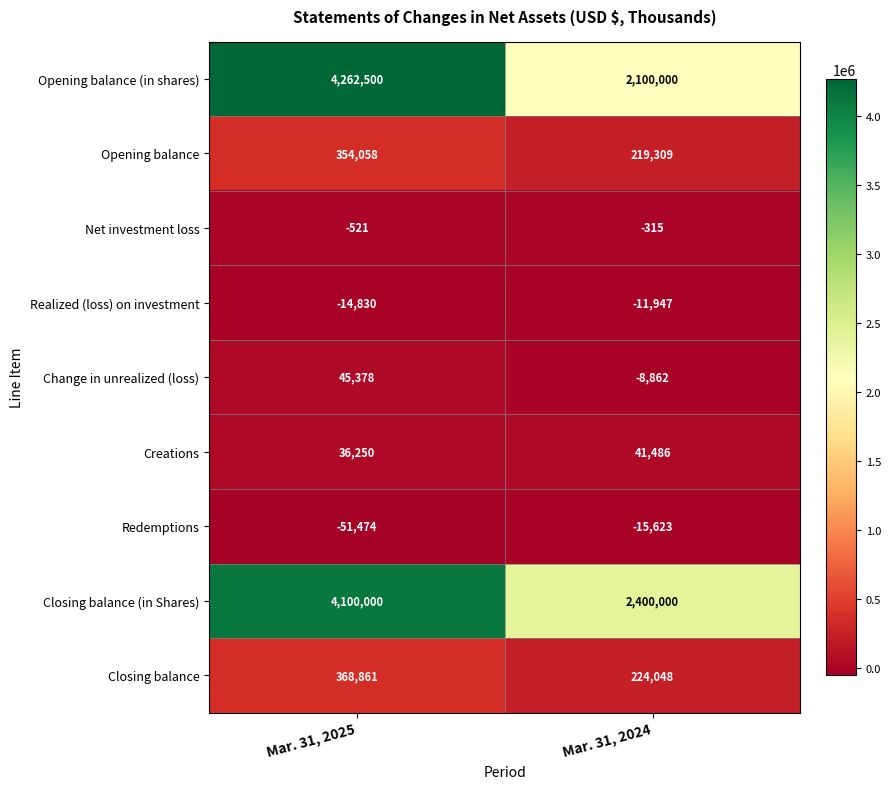

What is the sum of all Opening balance (in shares) values?

6362500